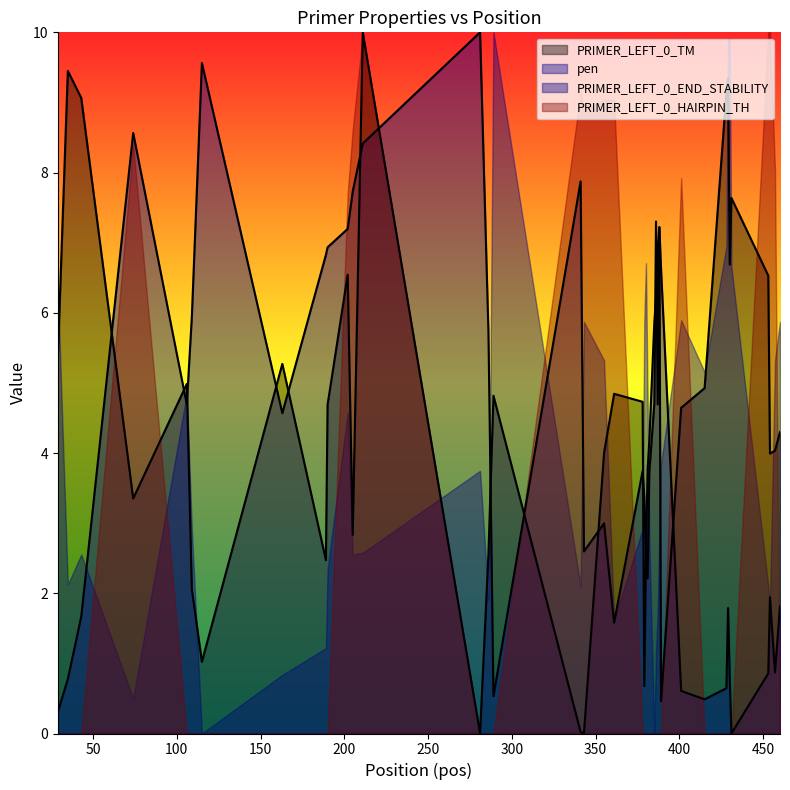

How many data points does each series have?

40